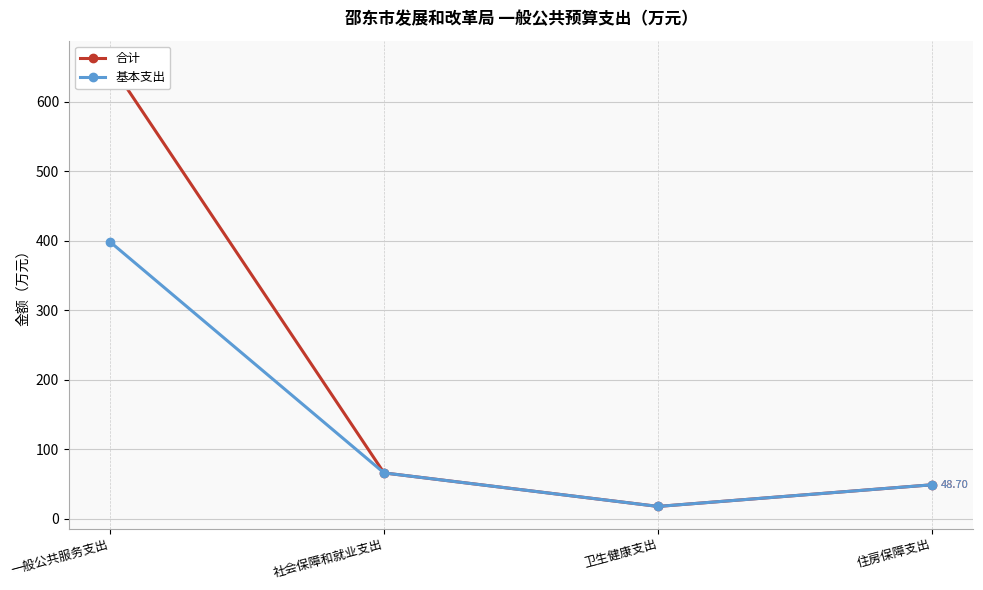

What is the smallest value displayed?

17.6